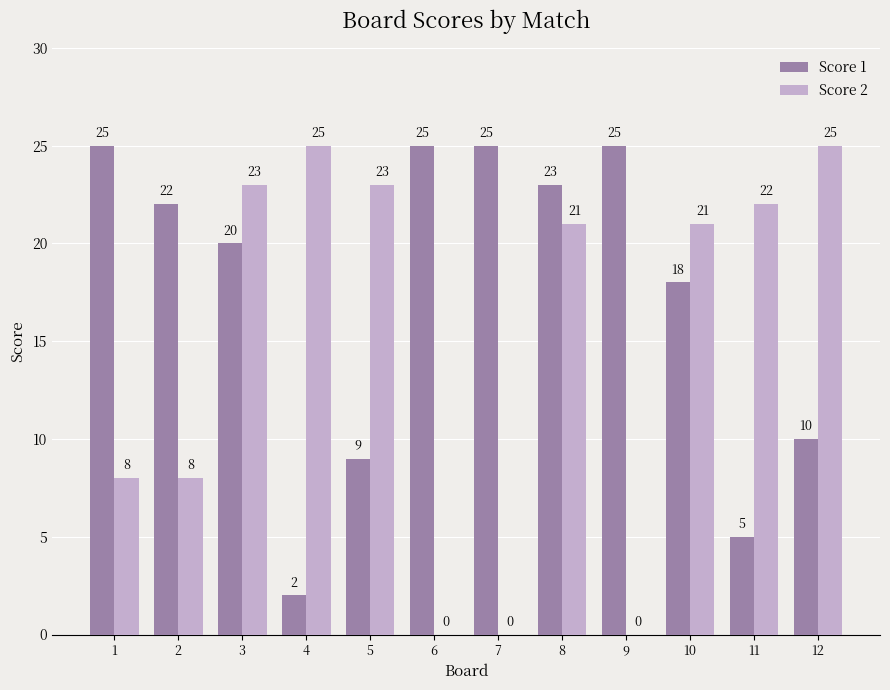

The value of Score 2 at 6 is 9. True or false?

False